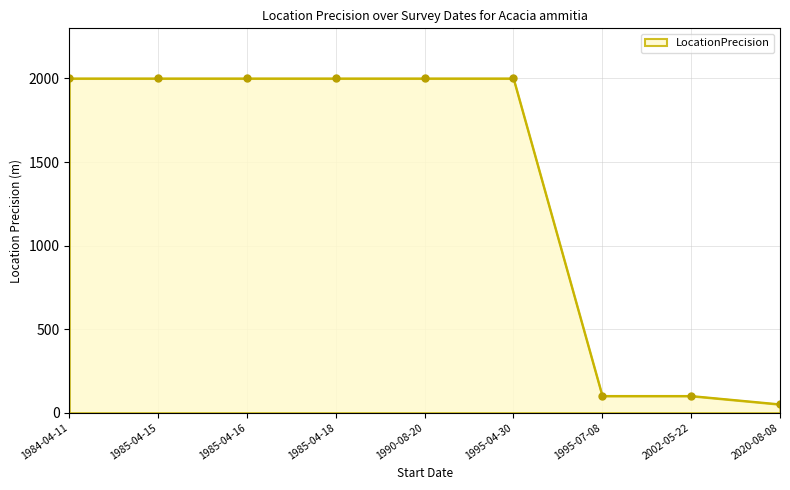

The value at 1985-04-18 is 550. True or false?

False